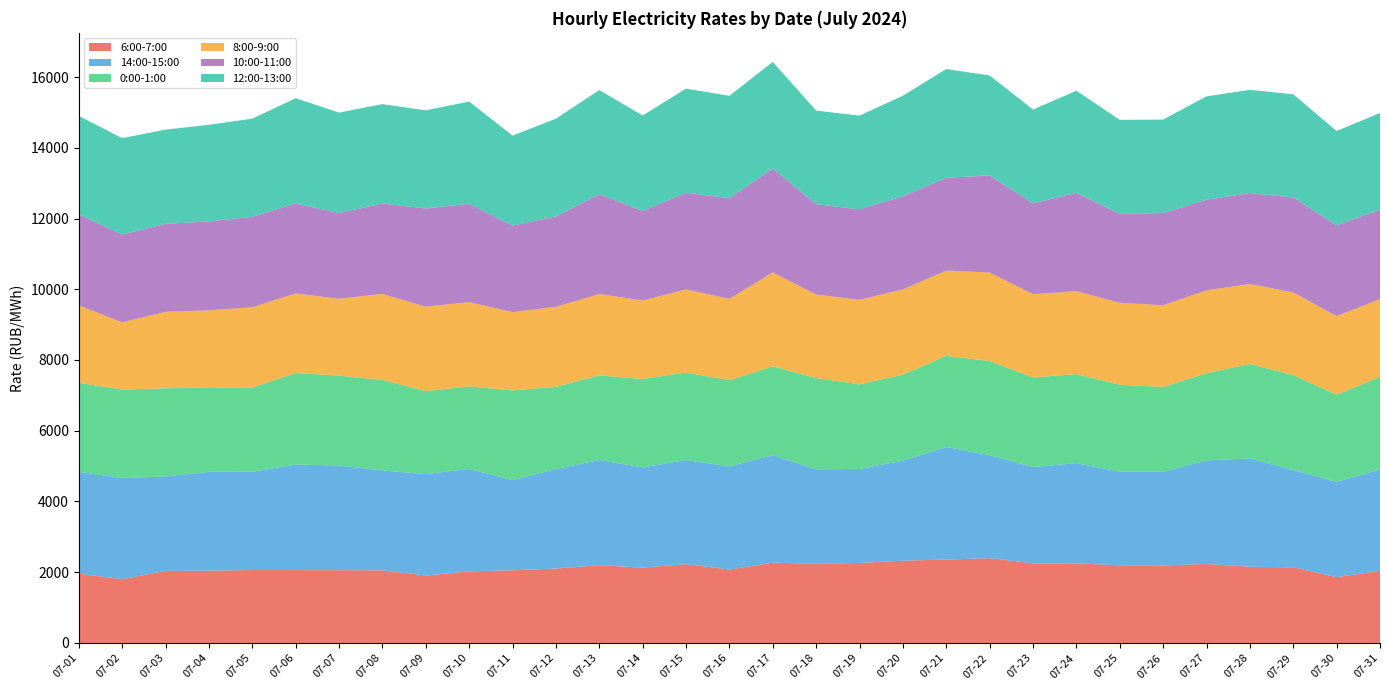

Reading left to right, transcribe all the data shown in this chart.

6:00-7:00: 1960.3	1800.5	2037.7	2043.5	2062.4	2061.2	2058.3	2052.7	1905.8	2024.2	2054.3	2105.1	2197.4	2132.1	2227.5	2075.5	2271.1	2239.7	2261.2	2327.3	2357.6	2396.9	2251.2	2252.2	2195.2	2192.9	2233.3	2155.3	2138.2	1860.1	2039.7
14:00-15:00: 2879.6	2860.7	2670.3	2795.1	2776.8	2981.0	2960.7	2825.9	2867.6	2897.6	2549.1	2811.5	2975.3	2830.3	2944.8	2917.6	3037.3	2669.4	2658.5	2825.5	3182.2	2911.5	2722.2	2832.5	2645.9	2646.9	2927.8	3061.9	2750.9	2695.6	2864.9
0:00-1:00: 2515.3	2504.2	2492.5	2388.9	2379.9	2588.6	2539.3	2557.2	2347.0	2331.7	2537.0	2324.4	2392.3	2502.1	2475.1	2435.3	2513.3	2580.0	2392.0	2432.9	2577.1	2663.3	2531.3	2517.5	2458.8	2398.6	2466.1	2671.1	2684.8	2460.0	2620.9
8:00-9:00: 2190.2	1899.5	2160.1	2176.4	2270.1	2252.2	2173.1	2432.1	2387.2	2383.2	2211.6	2262.6	2300.4	2215.5	2346.4	2301.6	2653.1	2363.0	2388.3	2410.0	2410.9	2501.8	2355.7	2343.7	2316.6	2311.1	2341.0	2259.7	2335.4	2224.8	2193.9
10:00-11:00: 2569.6	2482.4	2488.0	2512.5	2559.8	2541.0	2422.5	2554.9	2776.6	2778.7	2446.0	2556.7	2821.6	2531.0	2735.5	2844.0	2942.3	2551.2	2559.5	2631.5	2621.4	2745.1	2567.8	2779.2	2517.7	2605.9	2561.1	2571.2	2684.4	2566.2	2536.3
12:00-13:00: 2785.8	2725.0	2663.6	2732.7	2773.6	2977.6	2840.2	2810.6	2773.6	2891.3	2545.4	2760.4	2944.7	2701.3	2943.1	2894.3	3010.3	2648.0	2648.7	2844.1	3077.3	2824.9	2652.7	2888.1	2654.7	2641.7	2923.9	2917.5	2918.1	2666.2	2728.1